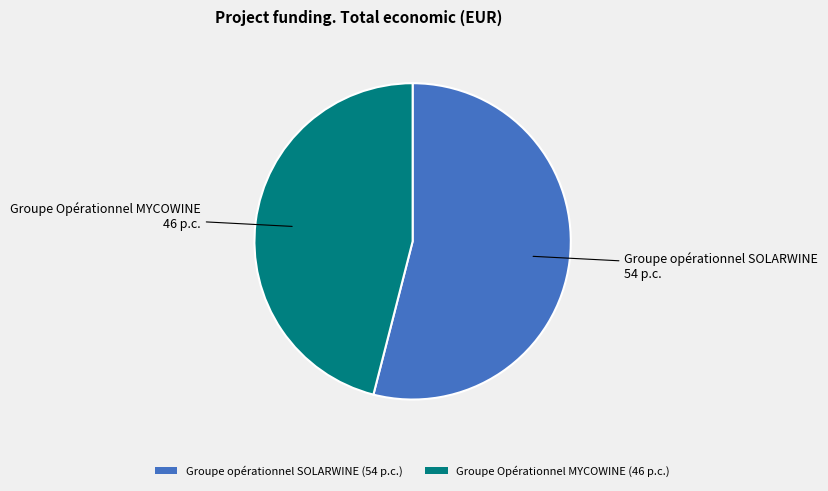

How many segments does this pie chart have?

2